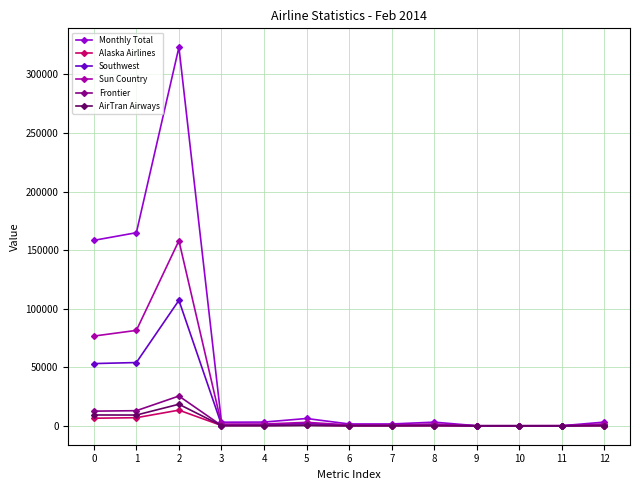

True or false: Sun Country has a value of 76594 at 0.

True